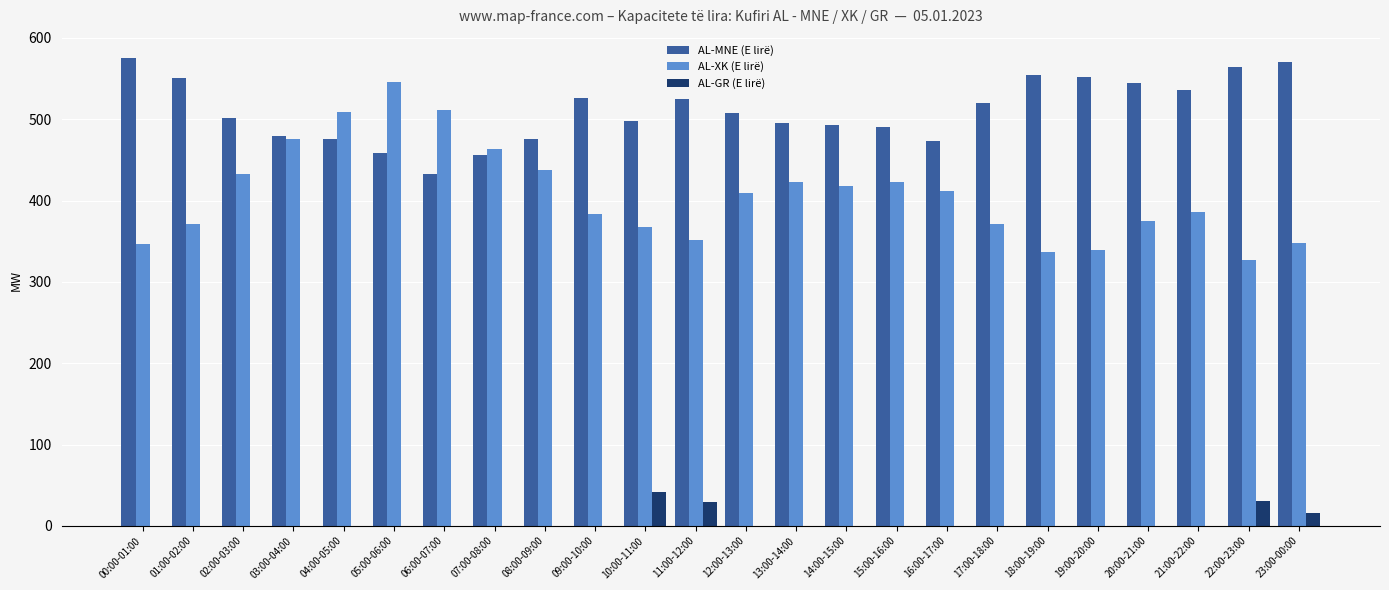

What is the sum of all AL-XK (E lirë) values?

9763